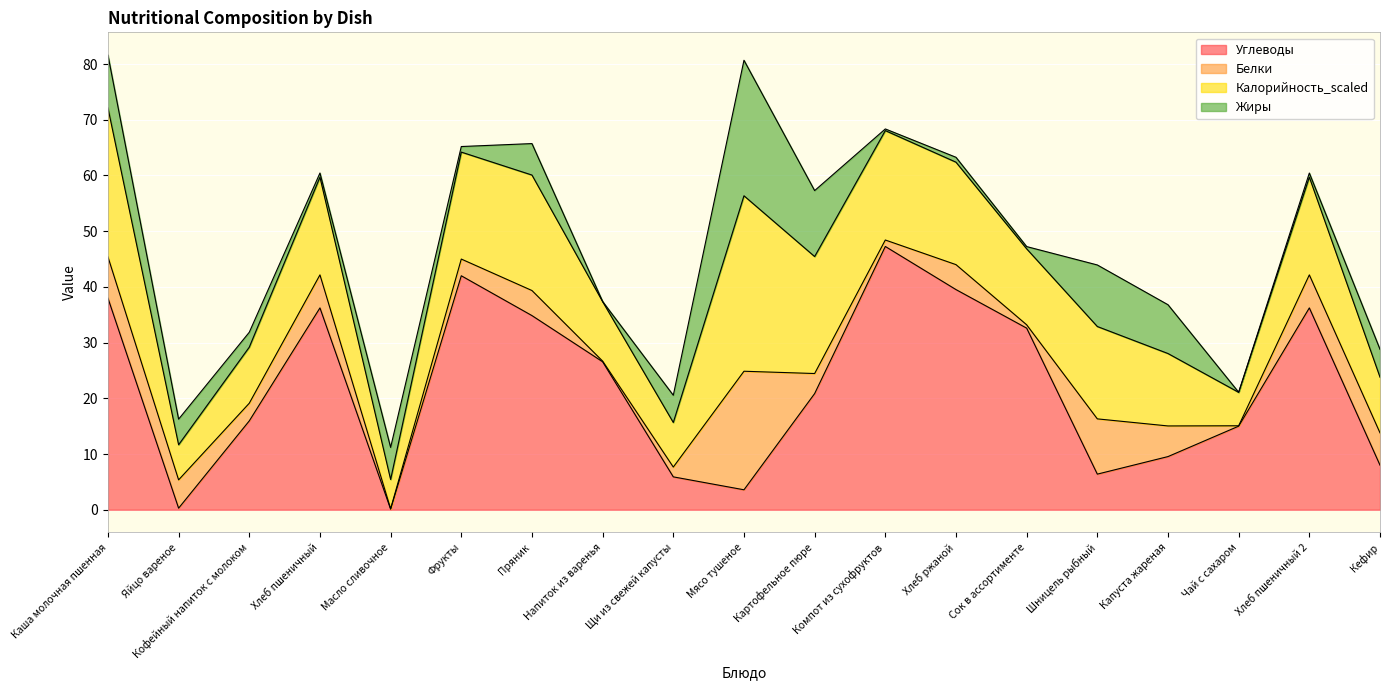

What is the label of the 5th point from the right?

Шницель рыбный